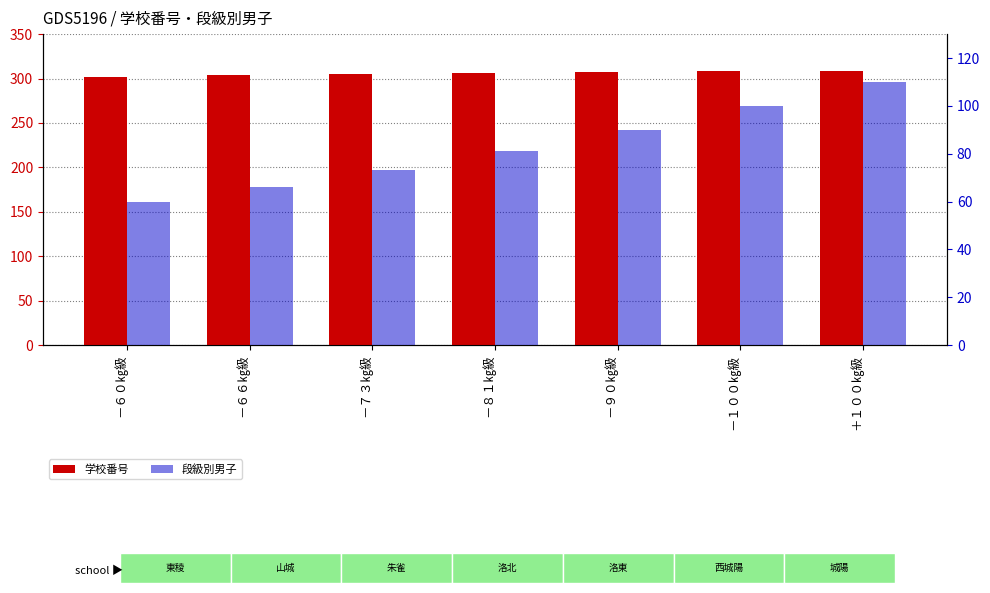

Reading left to right, list all the values displayed in this chart.

学校番号: 302	304	305	306	307	308	309
段級別男子: 60	66	73	81	90	100	110